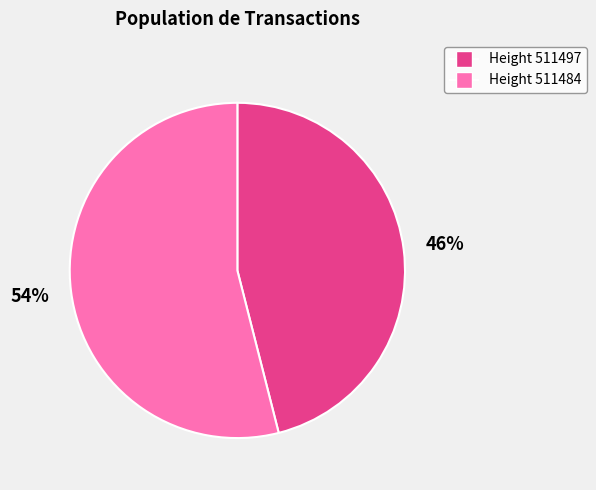

To the nearest percent, what is the difference between the largest and smallest slice percentages?

8%